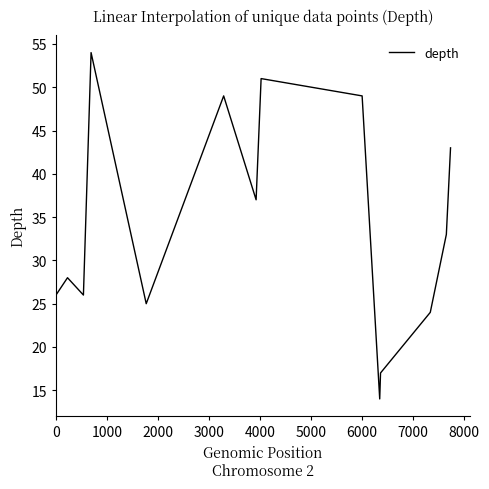

What is the difference between the second highest and minimum values?

37